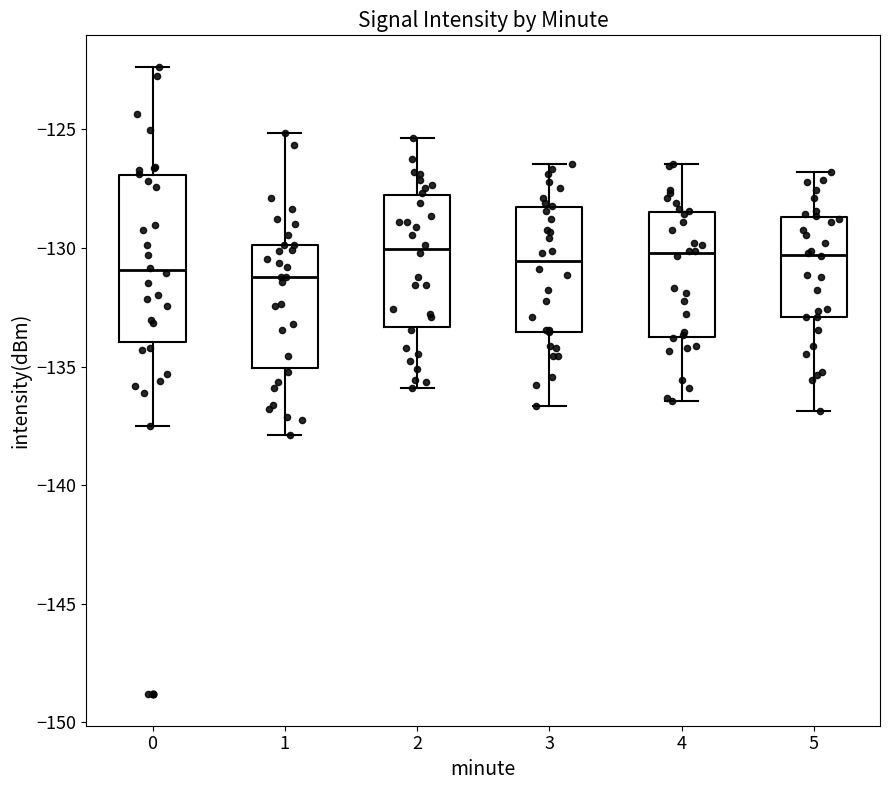

Reading left to right, read every box against the y-axis: the position of its median line, the range the box covers, and the ends of its whiskers. The values are not printed on the chart, so give them approximately, as read against the axis.

0: median -131.0, box -134.0 to -127.0, whiskers -137.5 to -122.5
1: median -131.0, box -135.0 to -130.0, whiskers -138.0 to -125.0
2: median -130.0, box -133.5 to -128.0, whiskers -136.0 to -125.5
3: median -130.5, box -133.5 to -128.5, whiskers -136.5 to -126.5
4: median -130.0, box -134.0 to -128.5, whiskers -136.5 to -126.5
5: median -130.5, box -133.0 to -128.5, whiskers -137.0 to -127.0